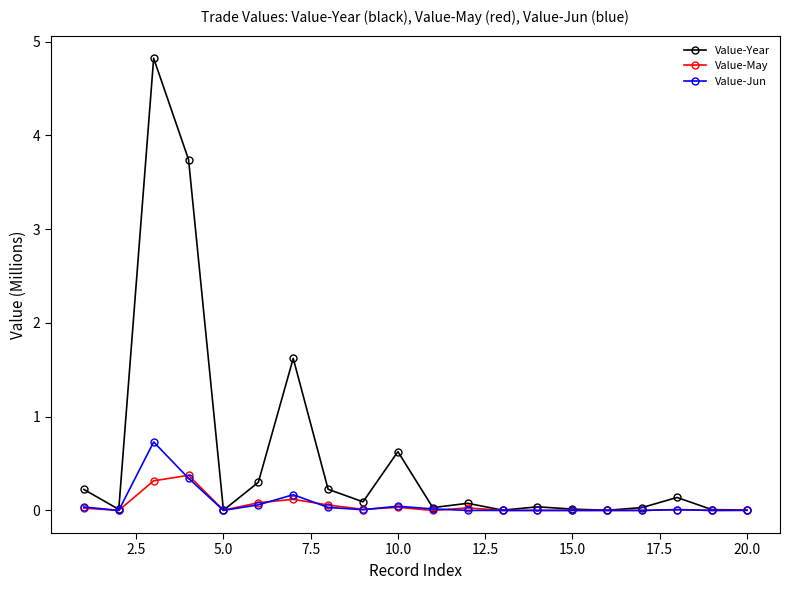

Rank the series by their maximum value, from highest to lowest.

Value-Year, Value-Jun, Value-May